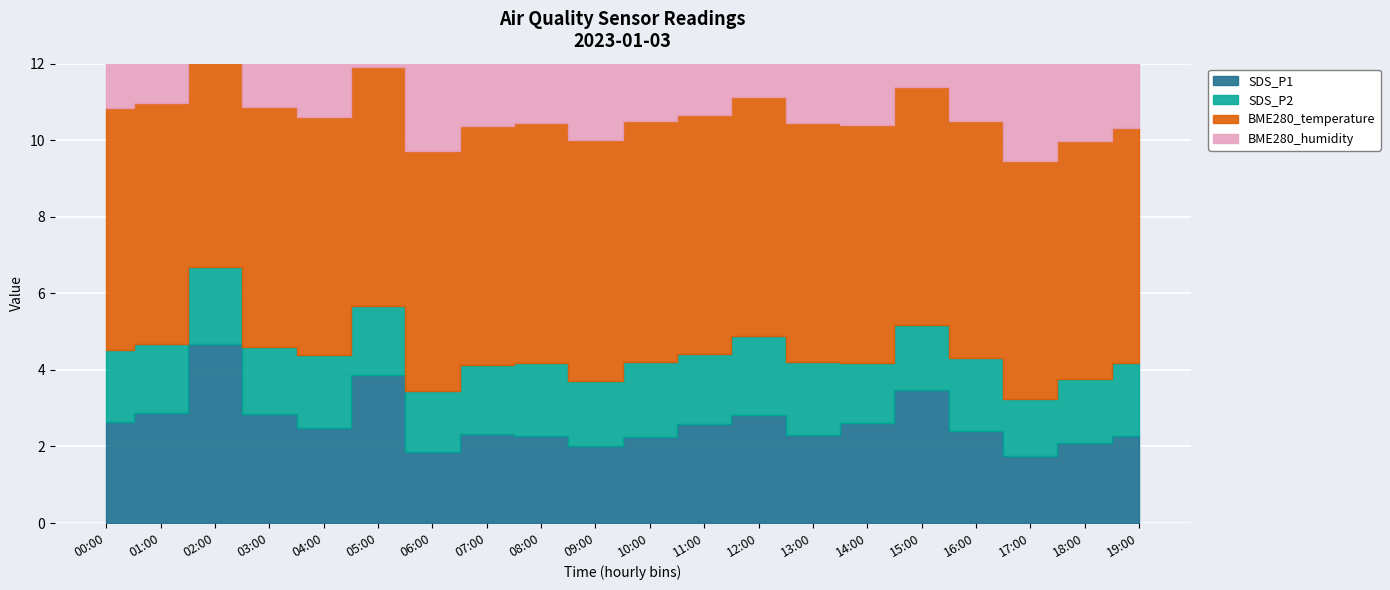

What is the smallest value displayed?

1.5